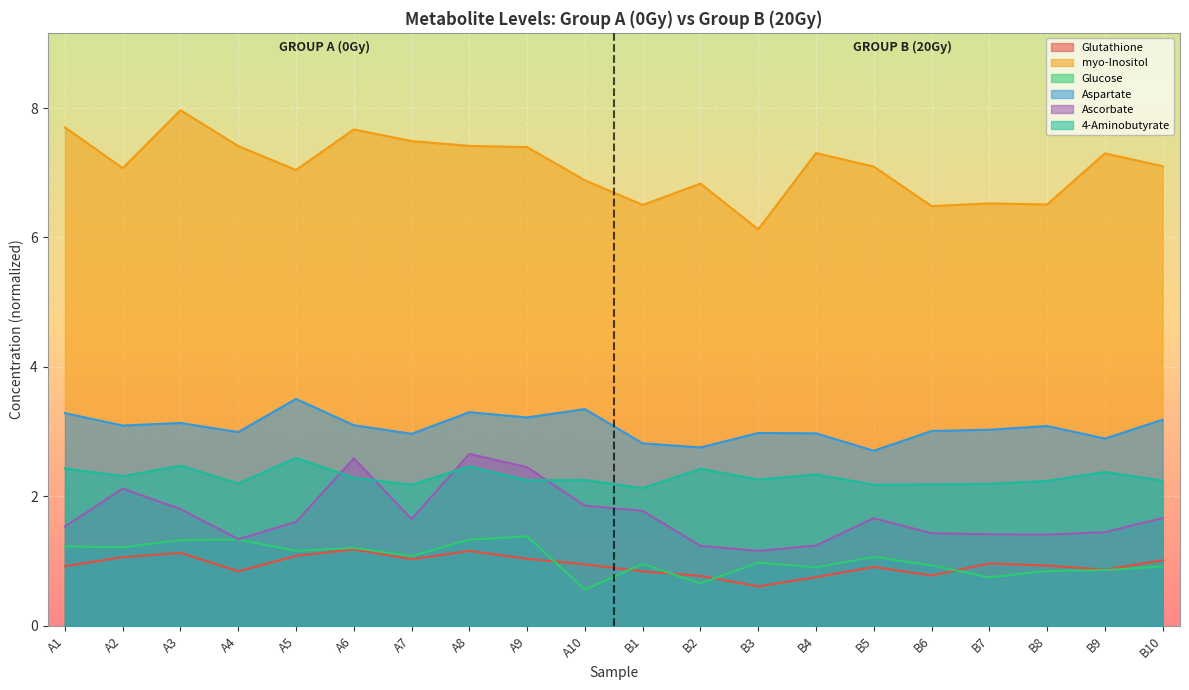

What is the sum of all 4-Aminobutyrate values?

46.0